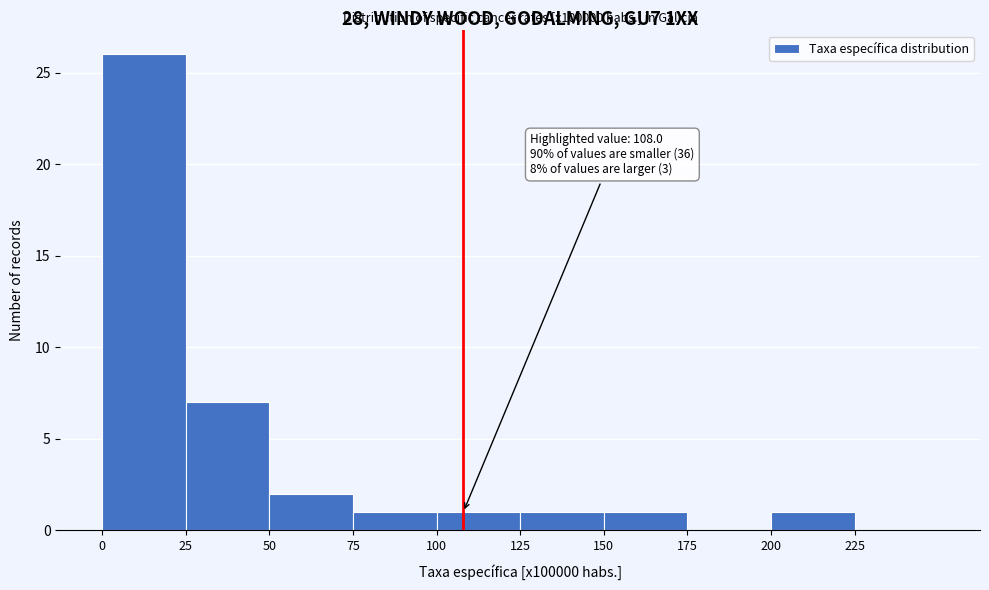

Which range on the x-axis has the tallest bar?

0 to 25